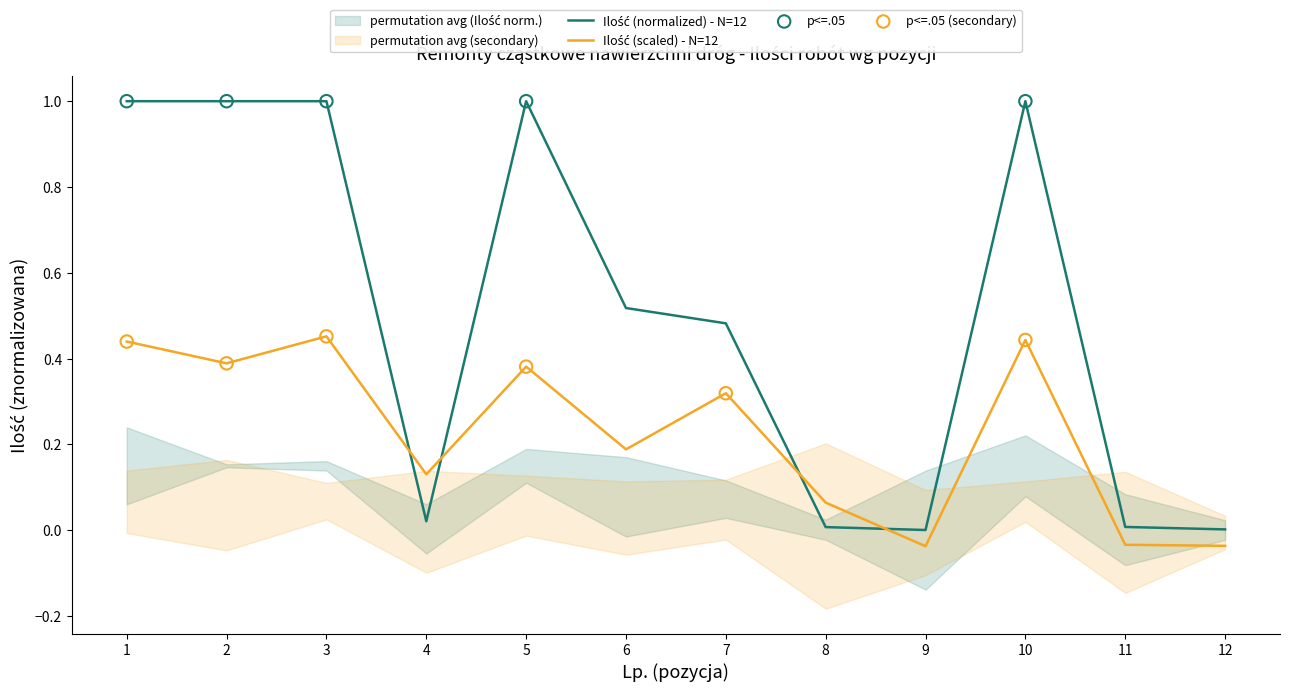

What is the ratio of the value at 6 to the value at 5?

0.5